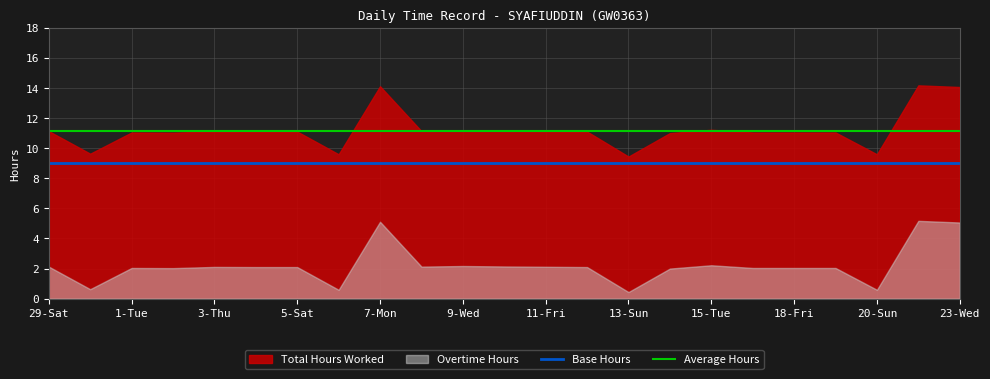

True or false: Average Hours and Base Hours intersect in this chart.

False